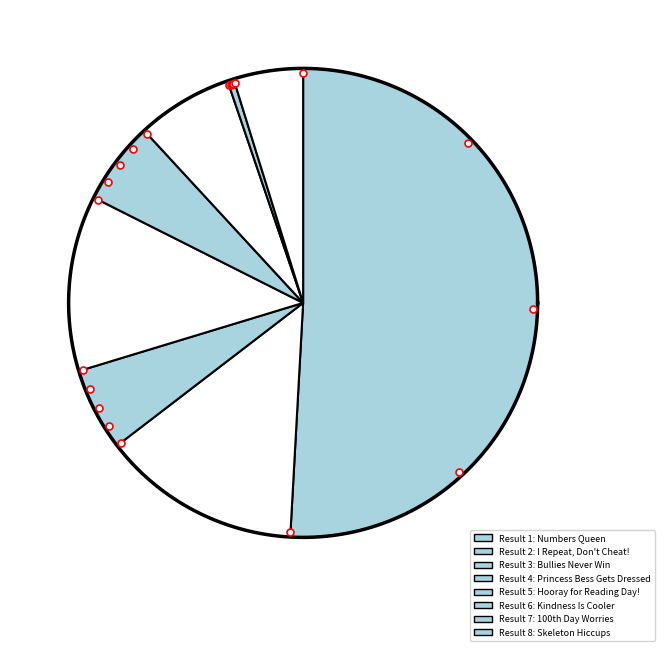

What is the change in value from Kindness Is Cooler to Skeleton Hiccups?

-6420047